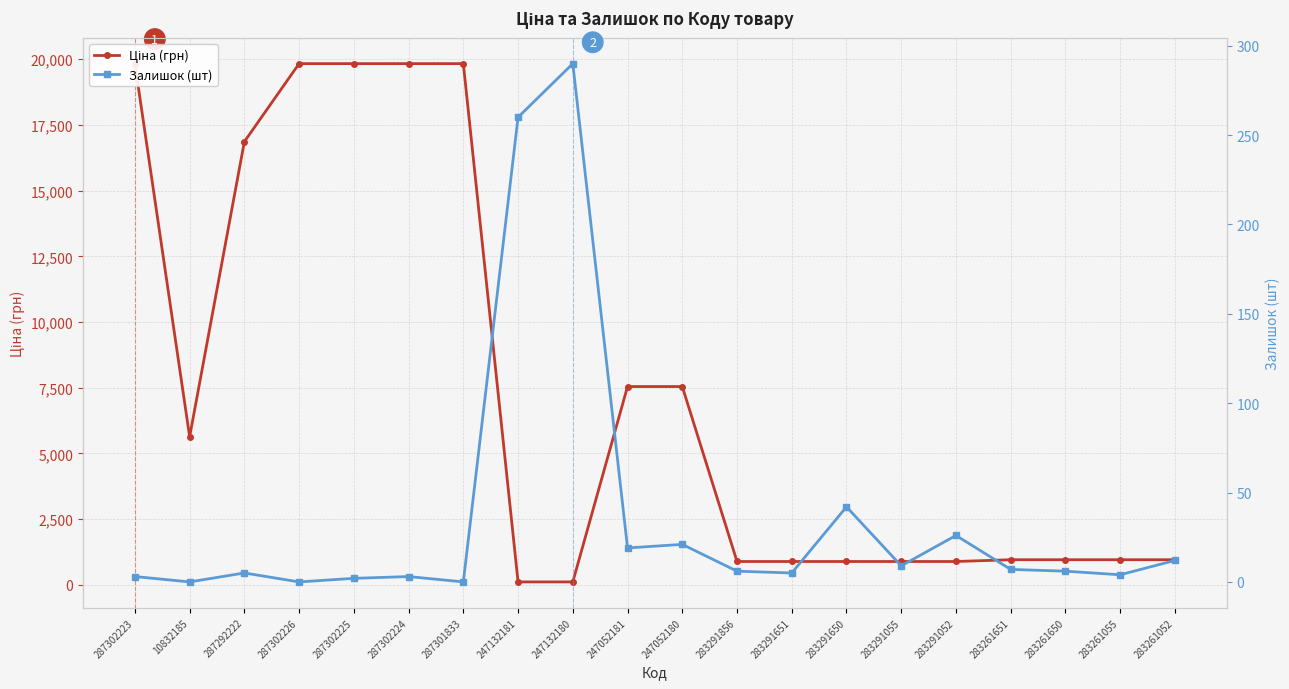

What value does the Ціна (грн) series have at 287302225?

19831.1